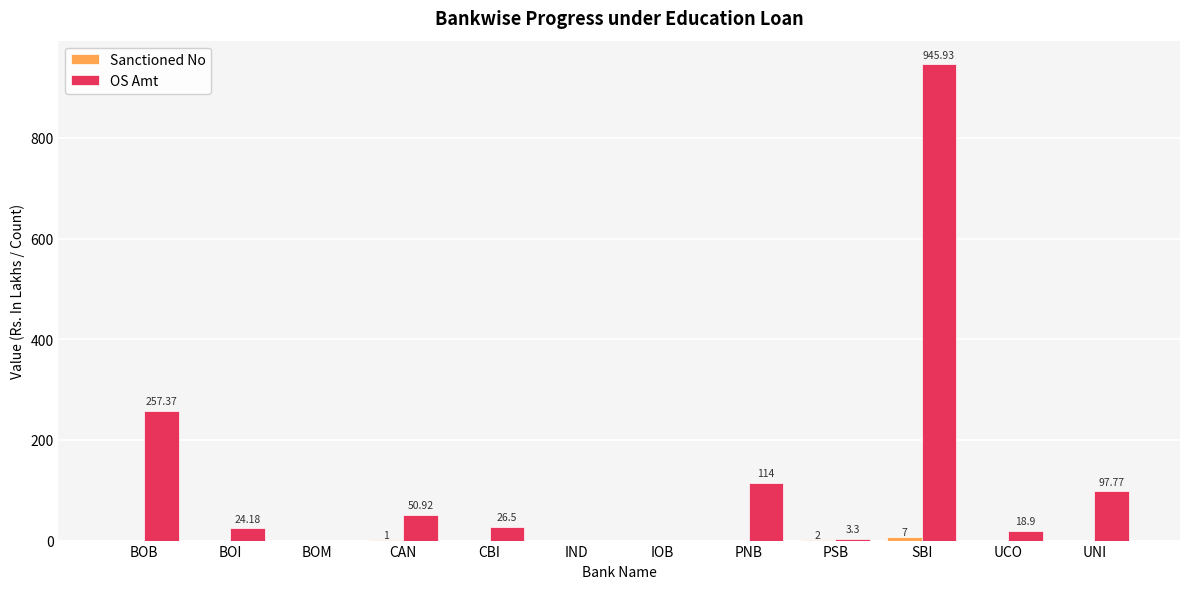

Are the bars grouped side by side (vs. stacked)?

Yes